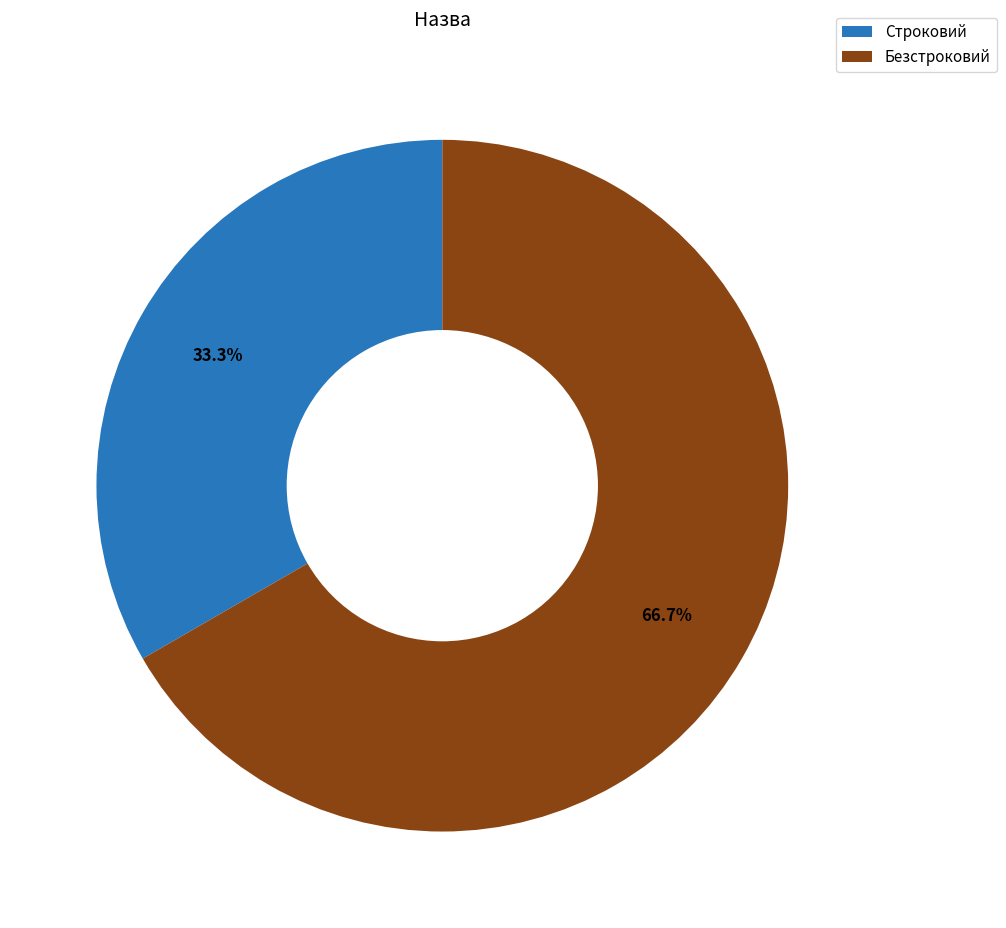

True or false: Строковий accounts for 39% of the total.

False